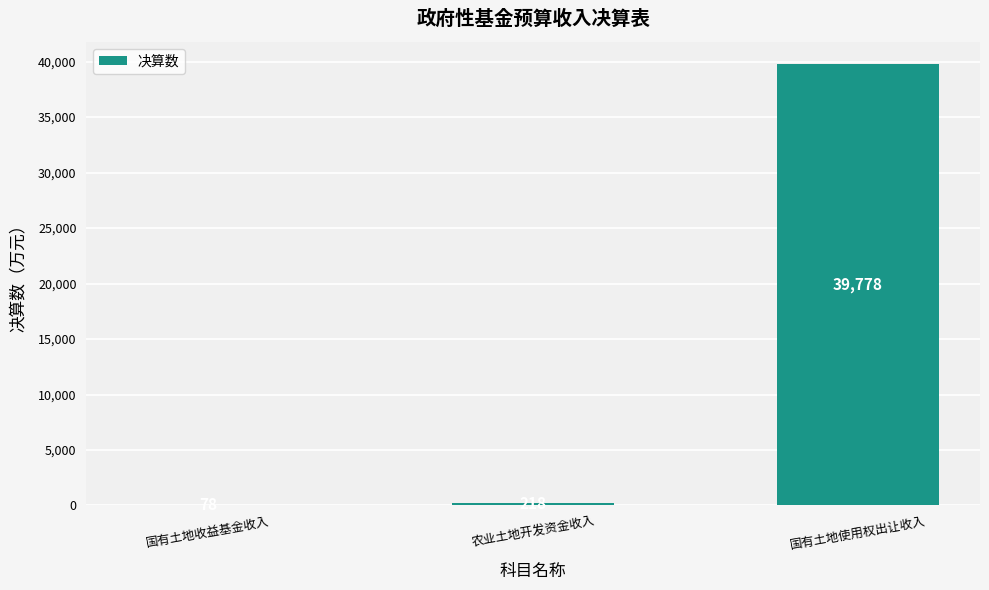

Reading left to right, list all the values displayed in this chart.

78	218	39778